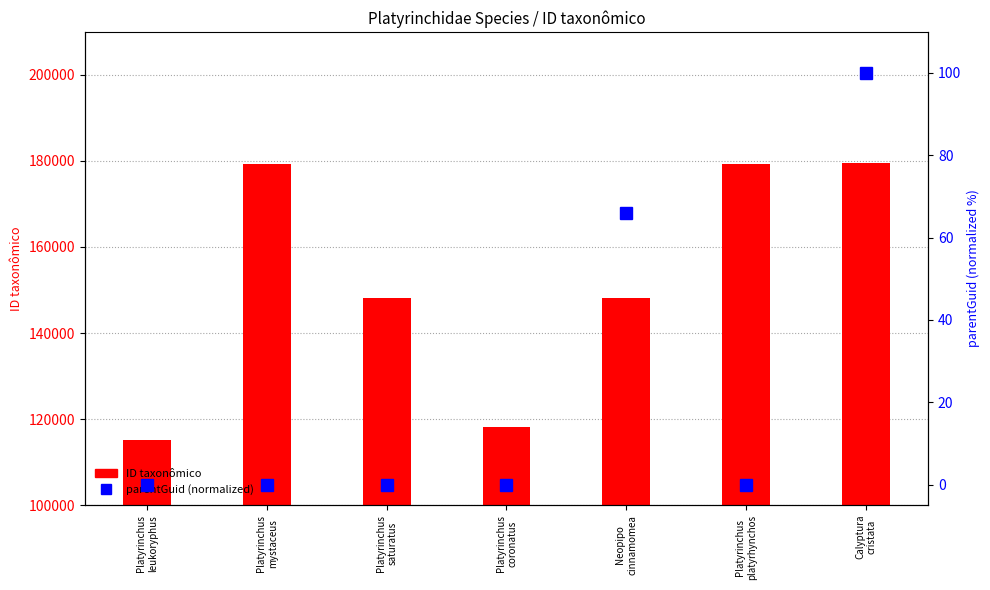

What is the label of the 1st bar from the left?

Platyrinchus
leukoryphus